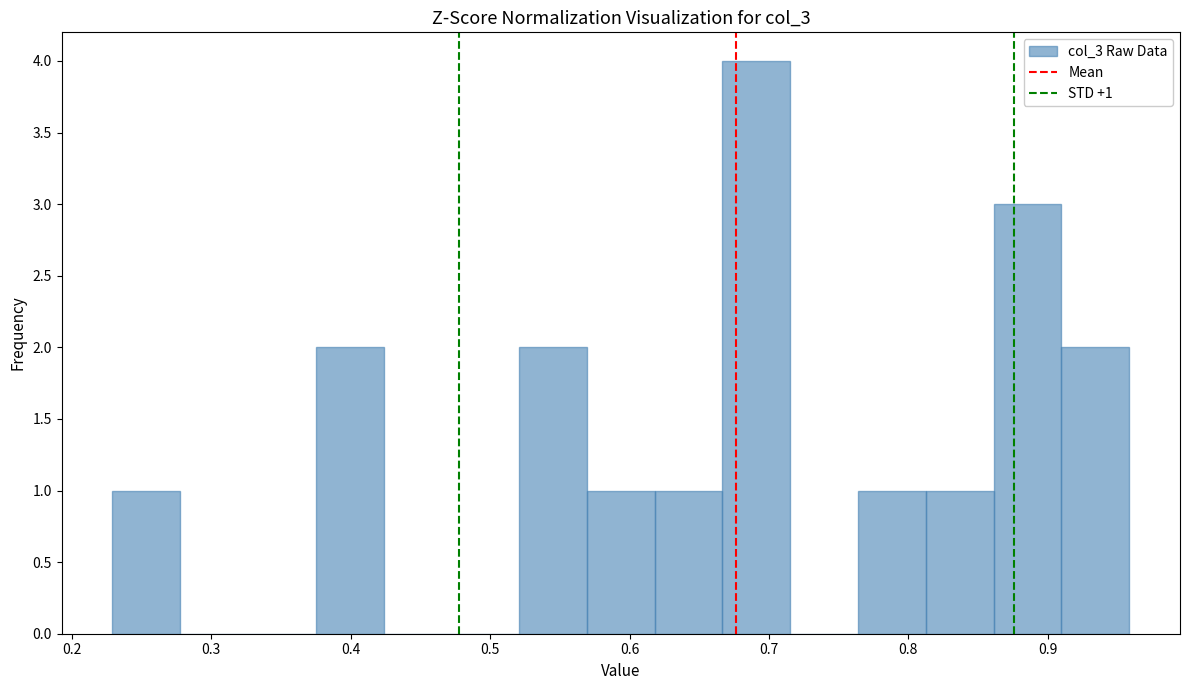

Which range on the x-axis has the tallest bar?

0.67 to 0.72